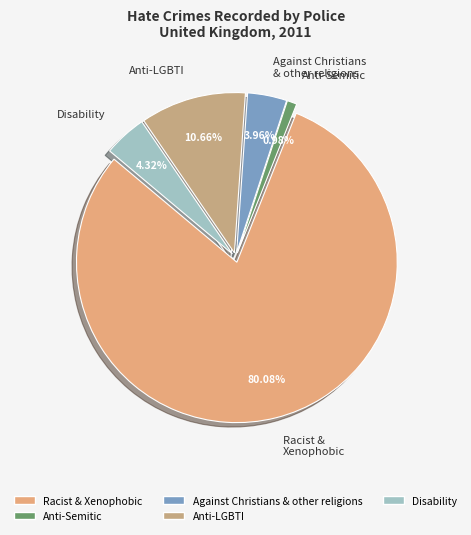

Between Against Christians & other religions and Racist & Xenophobic, which is larger?

Racist & Xenophobic